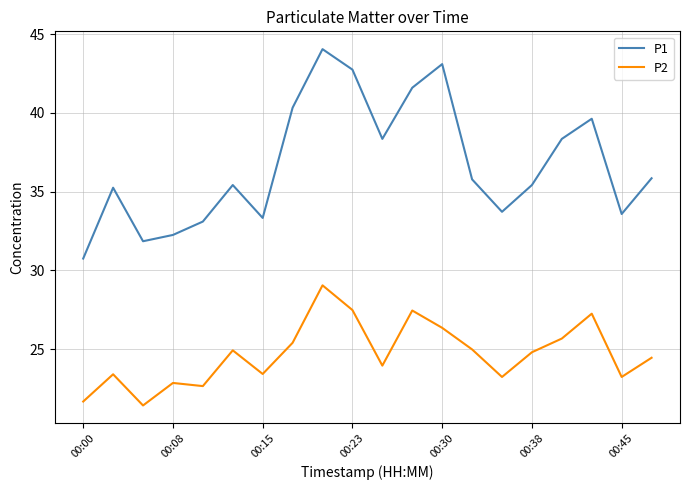

What is the difference between the maximum and minimum values in the P2 series?

7.6